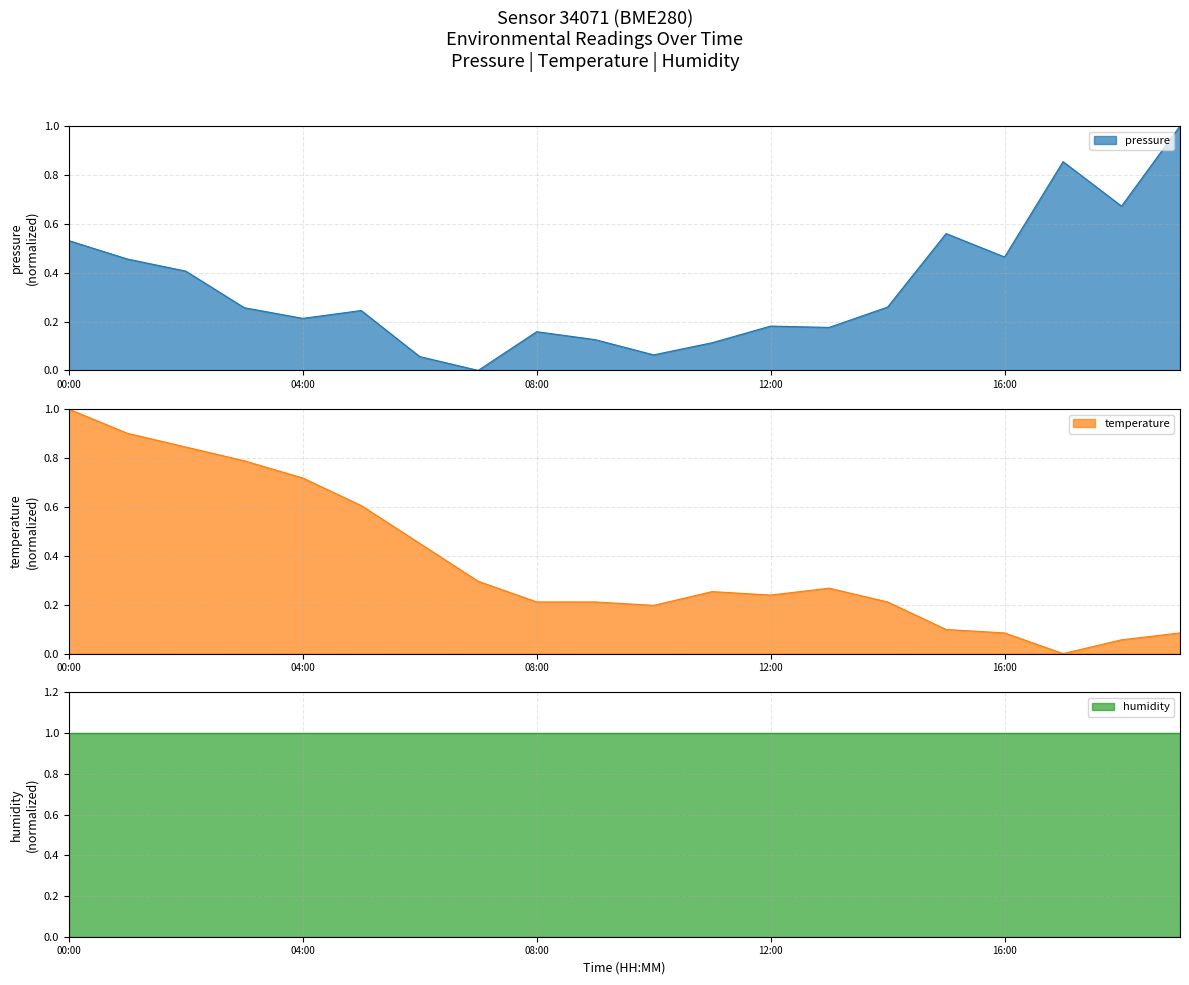

The value of temperature at 07:00 is 0.4. True or false?

False